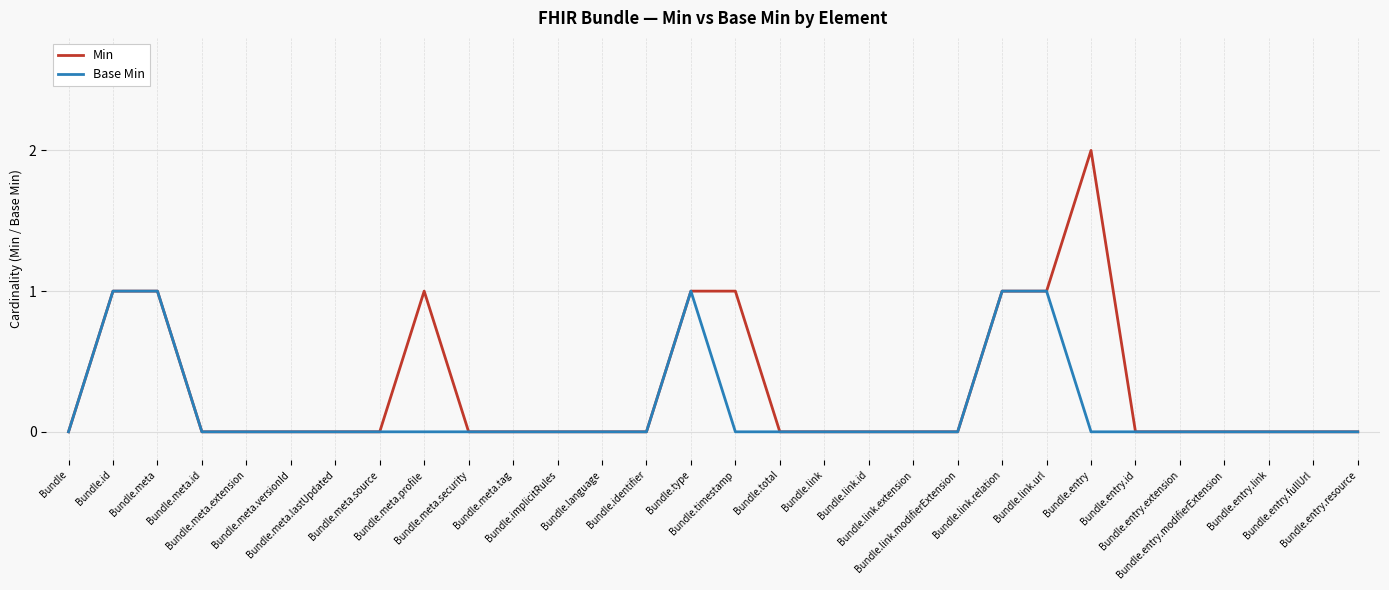

What are all the series names shown in the legend?

Min, Base Min